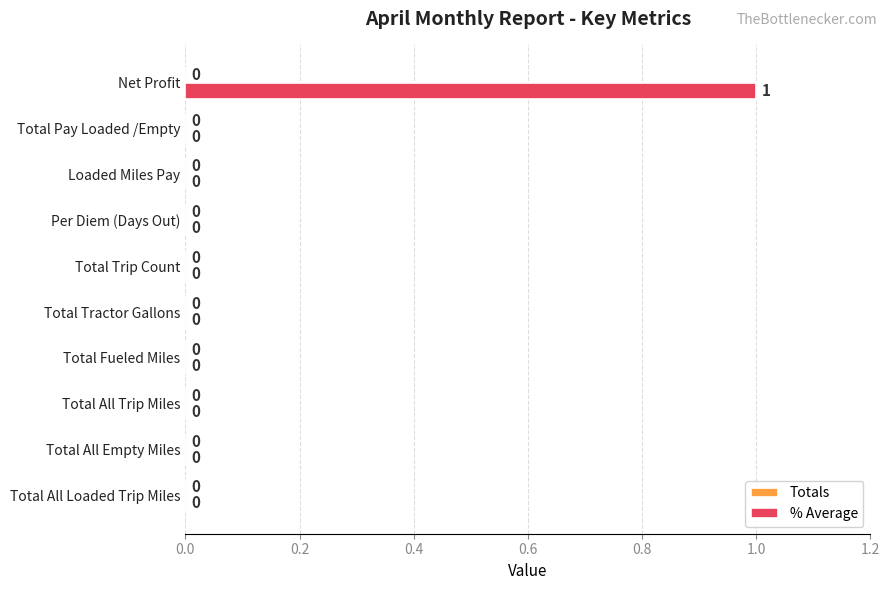

How many values are between 0 and 1?

10